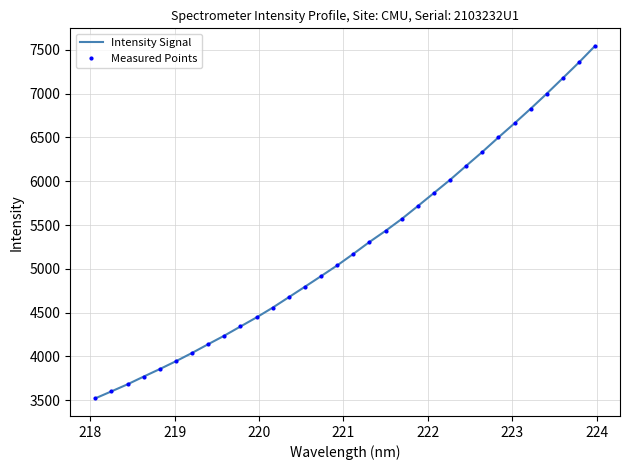

What is the average value of the Intensity Signal series?

5256.6